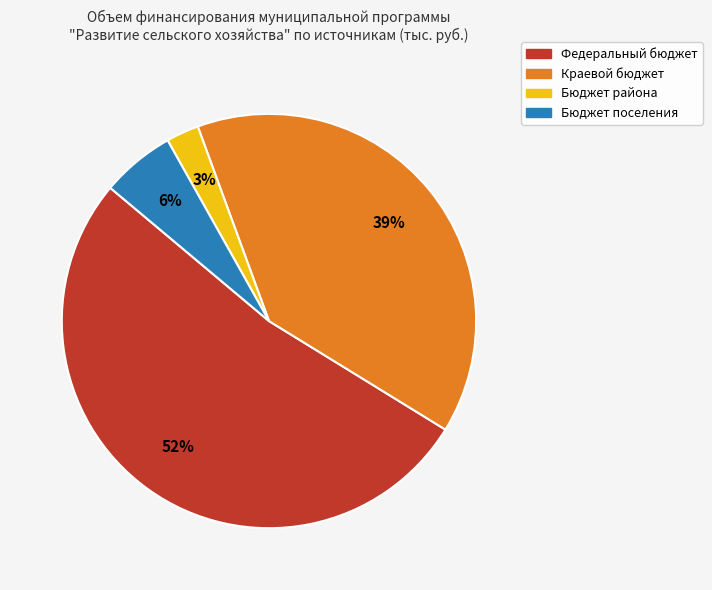

Between Бюджет поселения and Бюджет района, which is larger?

Бюджет поселения